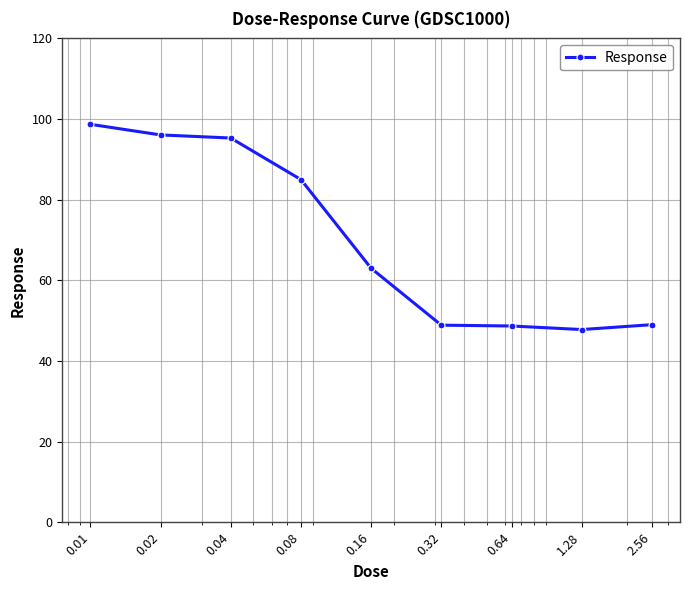

True or false: the data has more than 2 interior local peaks.

False